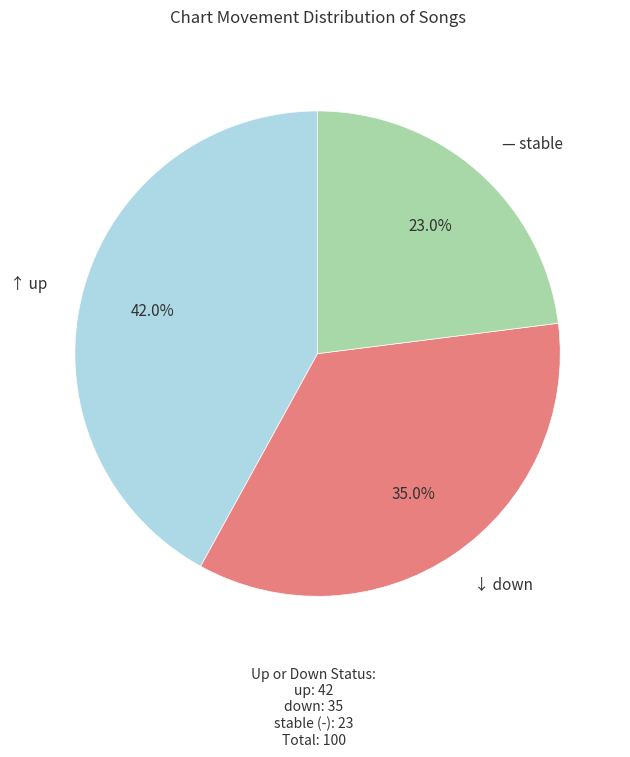

Count the number of slices in the pie.

3